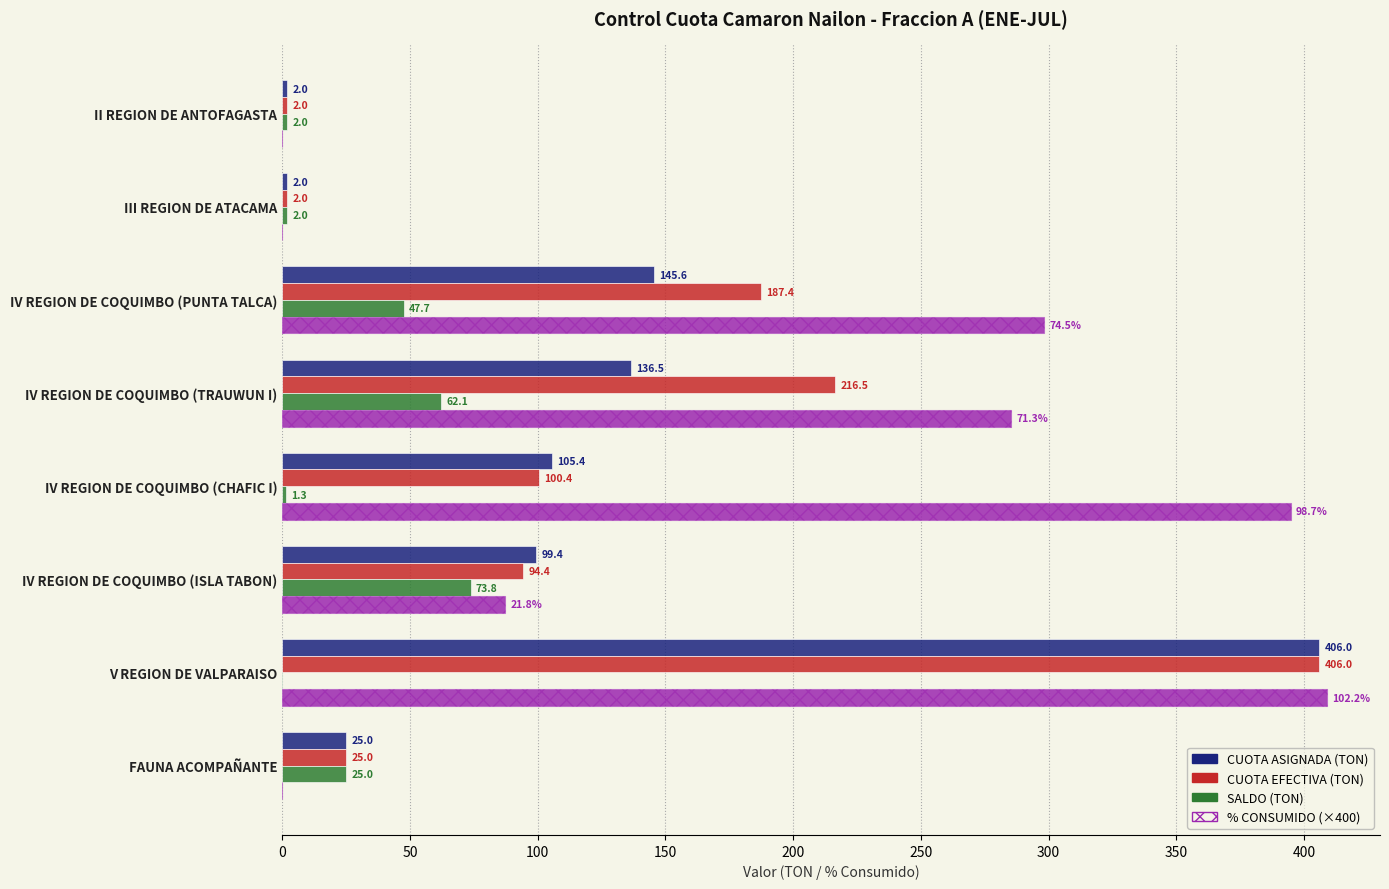

How many bars are there in each group?

4